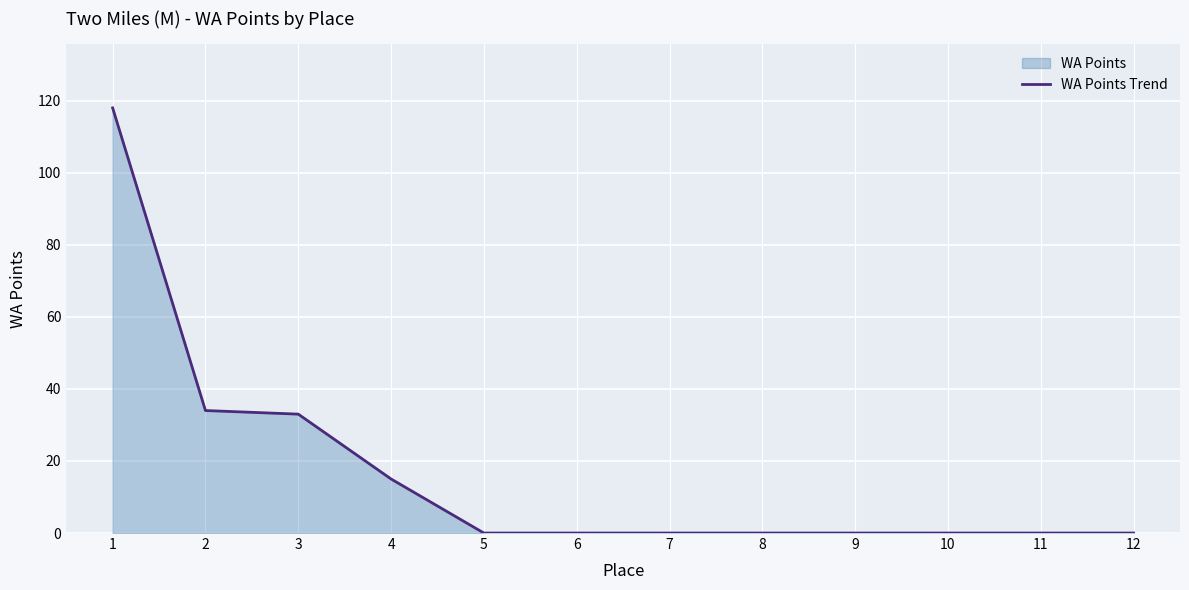

Rank the categories by value from lowest to highest.

5, 6, 7, 8, 9, 10, 11, 12, 4, 3, 2, 1